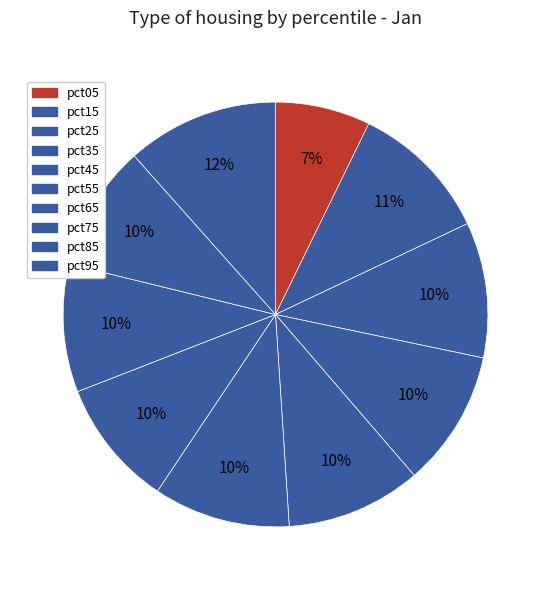

Is it true that pct75 is 10% of the pie?

True